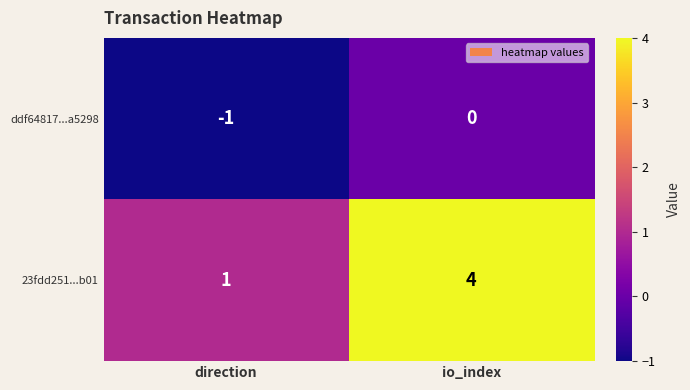

What is the spread (max minus min) of values at direction?

2